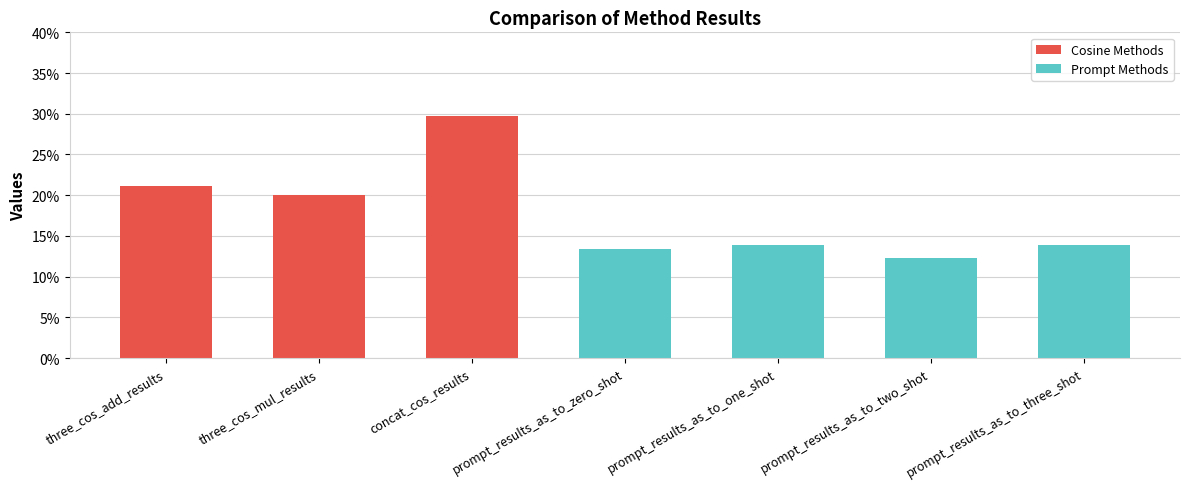

What is the label of the 6th bar from the left?

prompt_results_as_to_two_shot